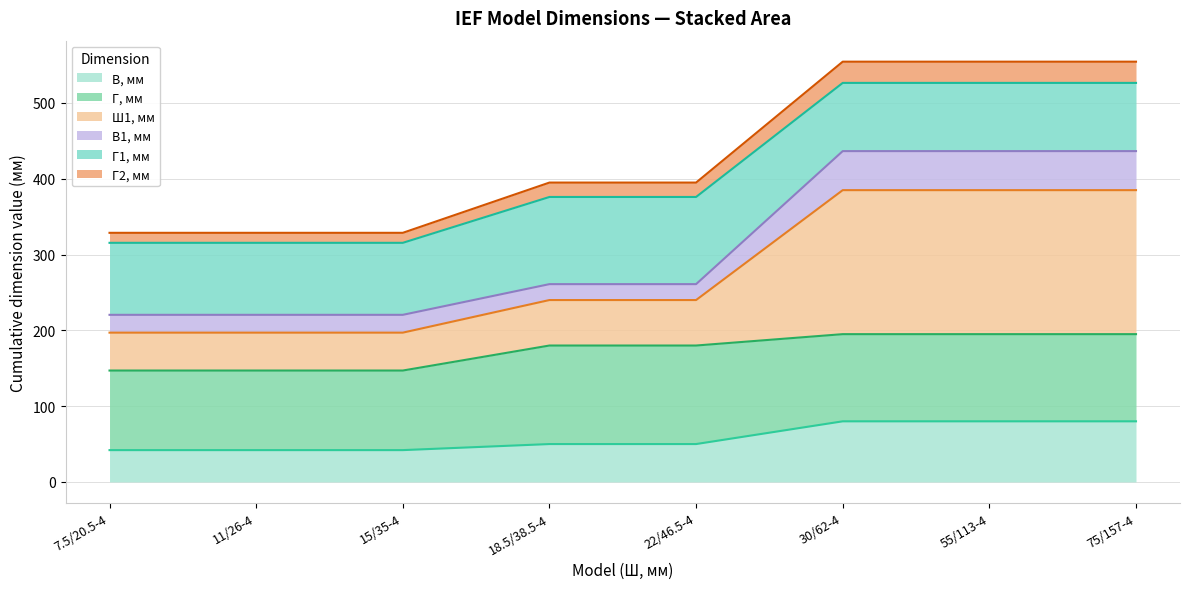

True or false: В, мм has more than 2 interior local peaks.

False